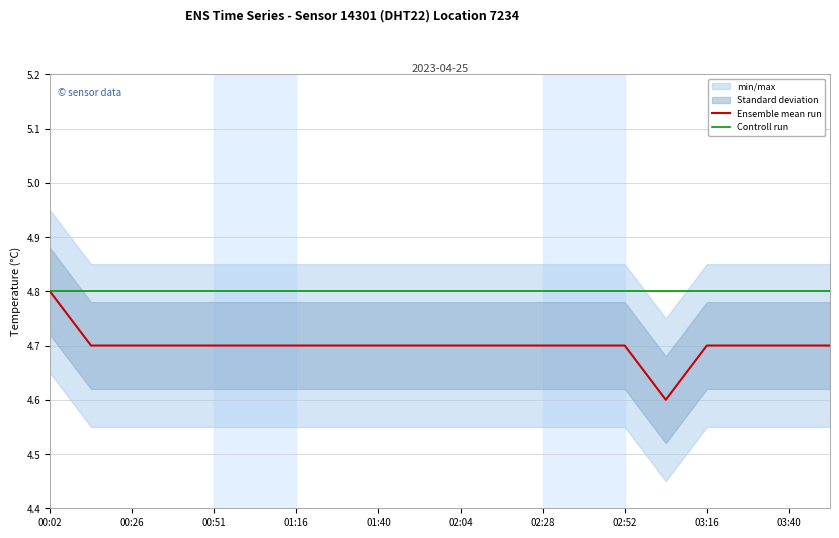

Reading left to right, transcribe all the data shown in this chart.

Ensemble mean run: 4.8	4.7	4.7	4.7	4.7	4.7	4.7	4.7	4.7	4.7	4.7	4.7	4.7	4.7	4.7	4.6	4.7	4.7	4.7	4.7
Controll run: 4.8	4.8	4.8	4.8	4.8	4.8	4.8	4.8	4.8	4.8	4.8	4.8	4.8	4.8	4.8	4.8	4.8	4.8	4.8	4.8